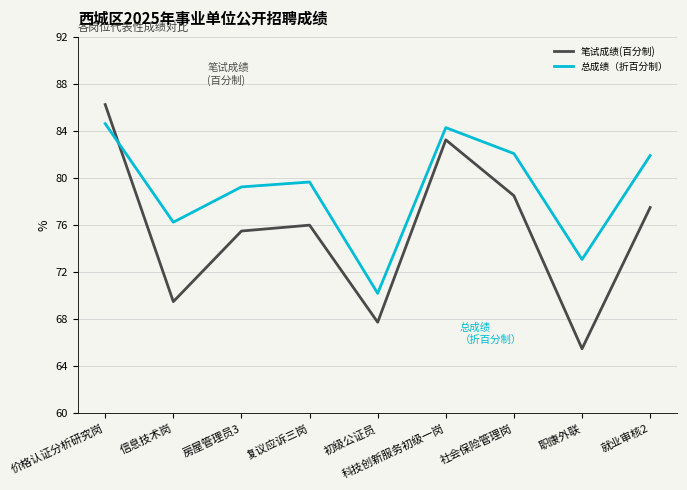

Which series has the widest spread of values?

笔试成绩(百分制)